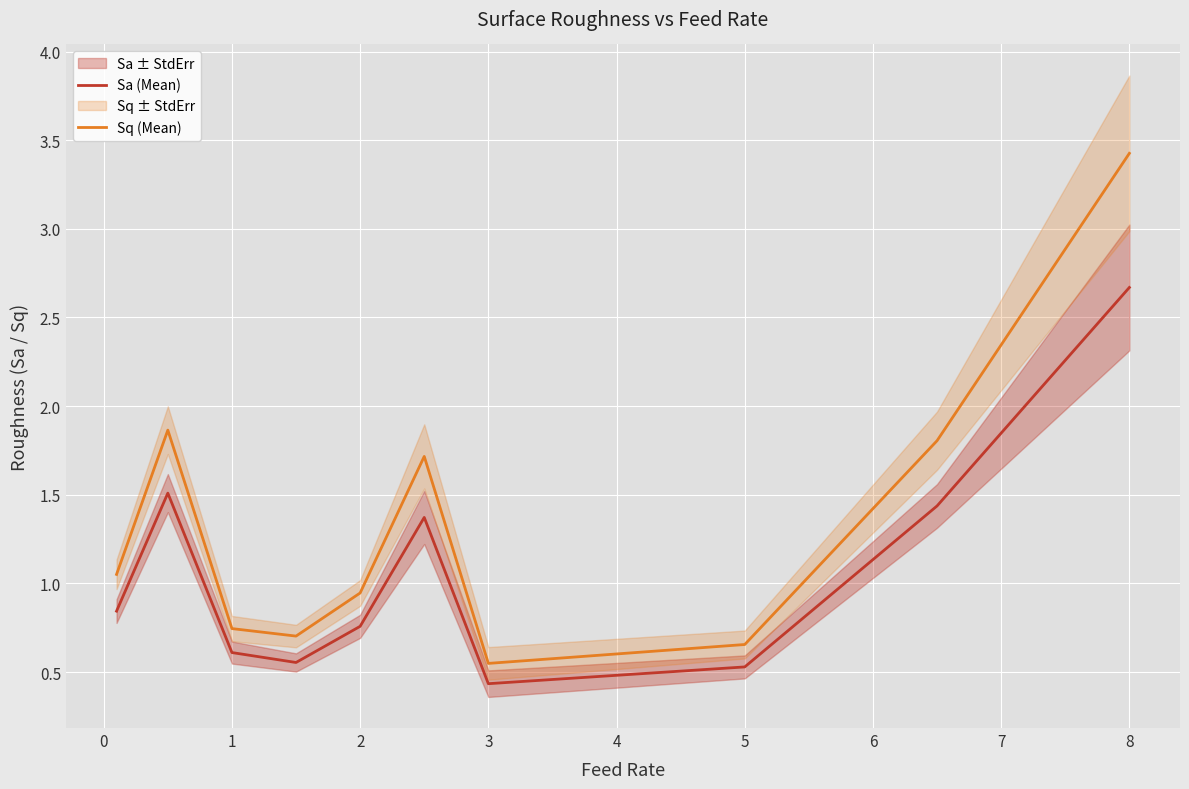

True or false: Sq (Mean) and Sa (Mean) cross at least once.

False